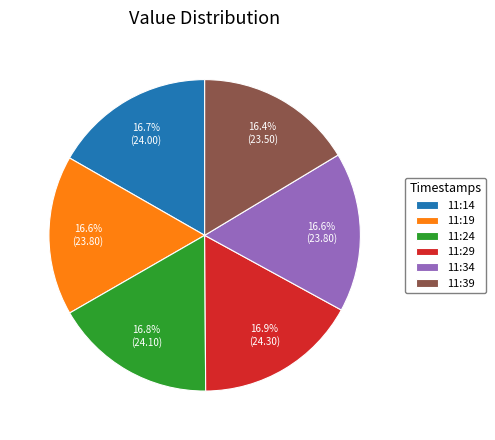

What is the ratio of the value at 11:39 to the value at 11:14?

1.0